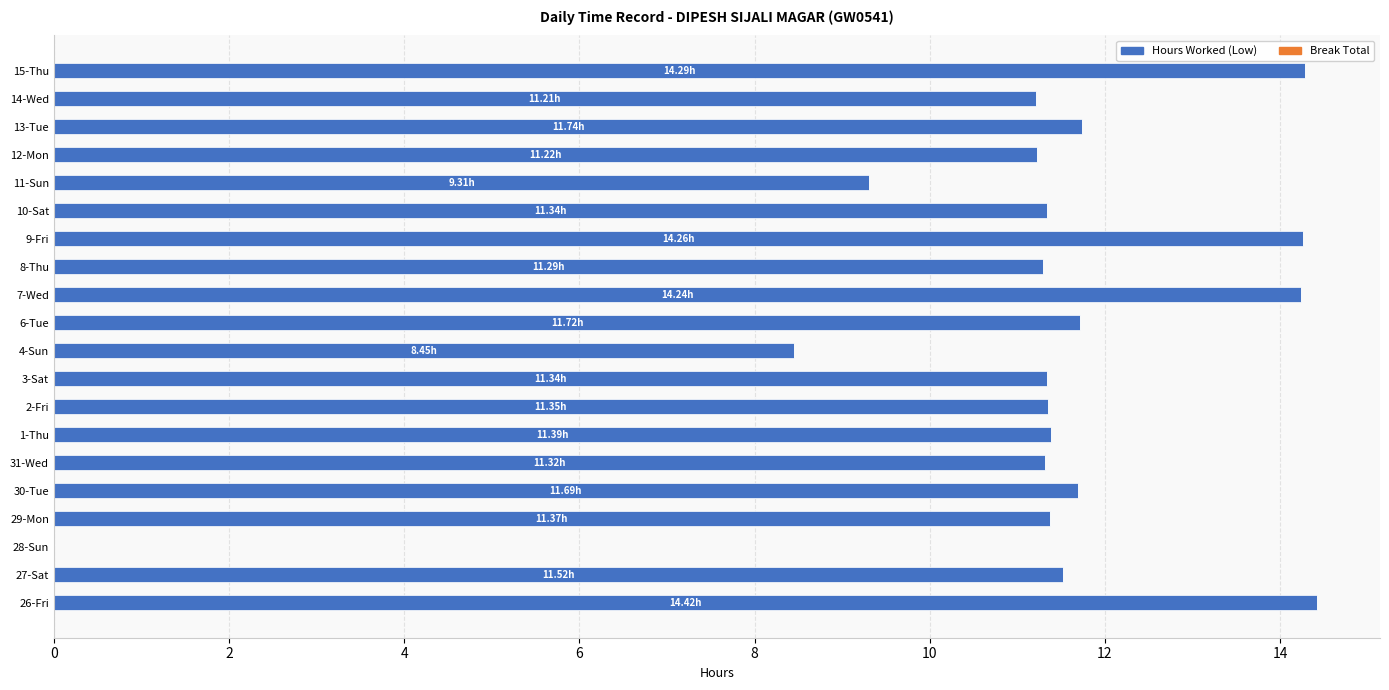

Approximately how many times larger is the value at 14-Wed compared to 12-Mon?

1.0